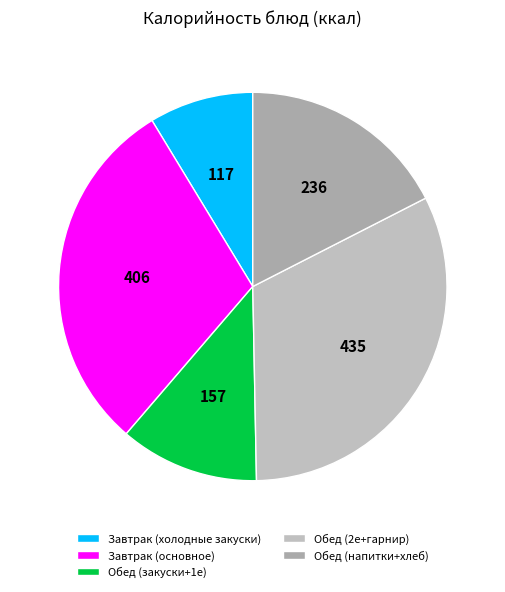

Which category has the smallest portion of the pie?

Завтрак (холодные закуски)